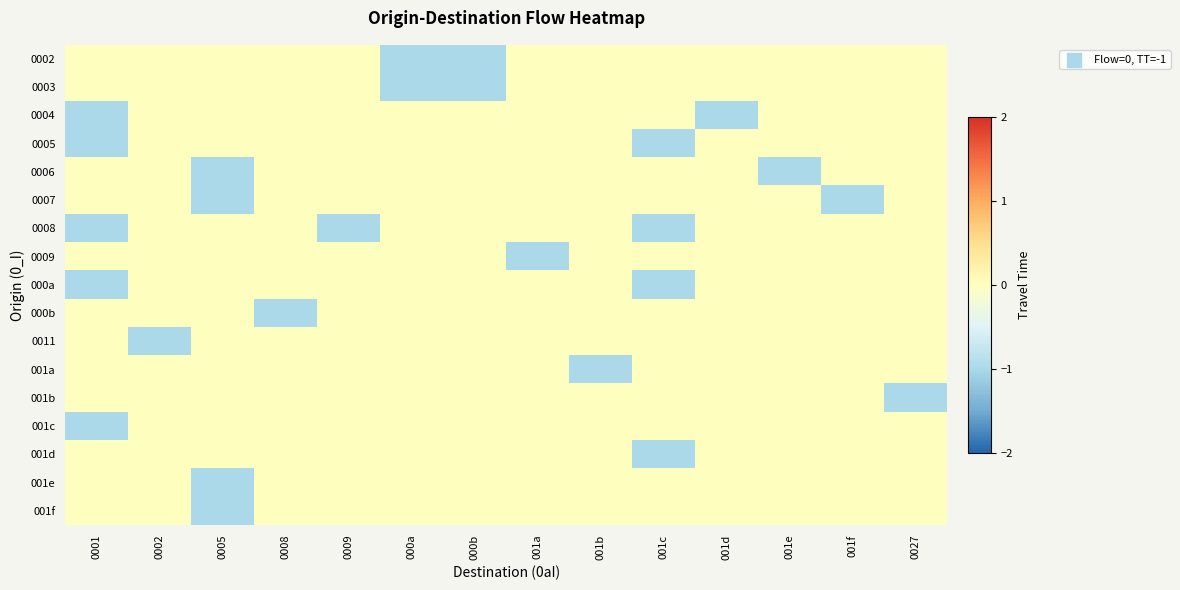

How many series are shown in this chart?

17